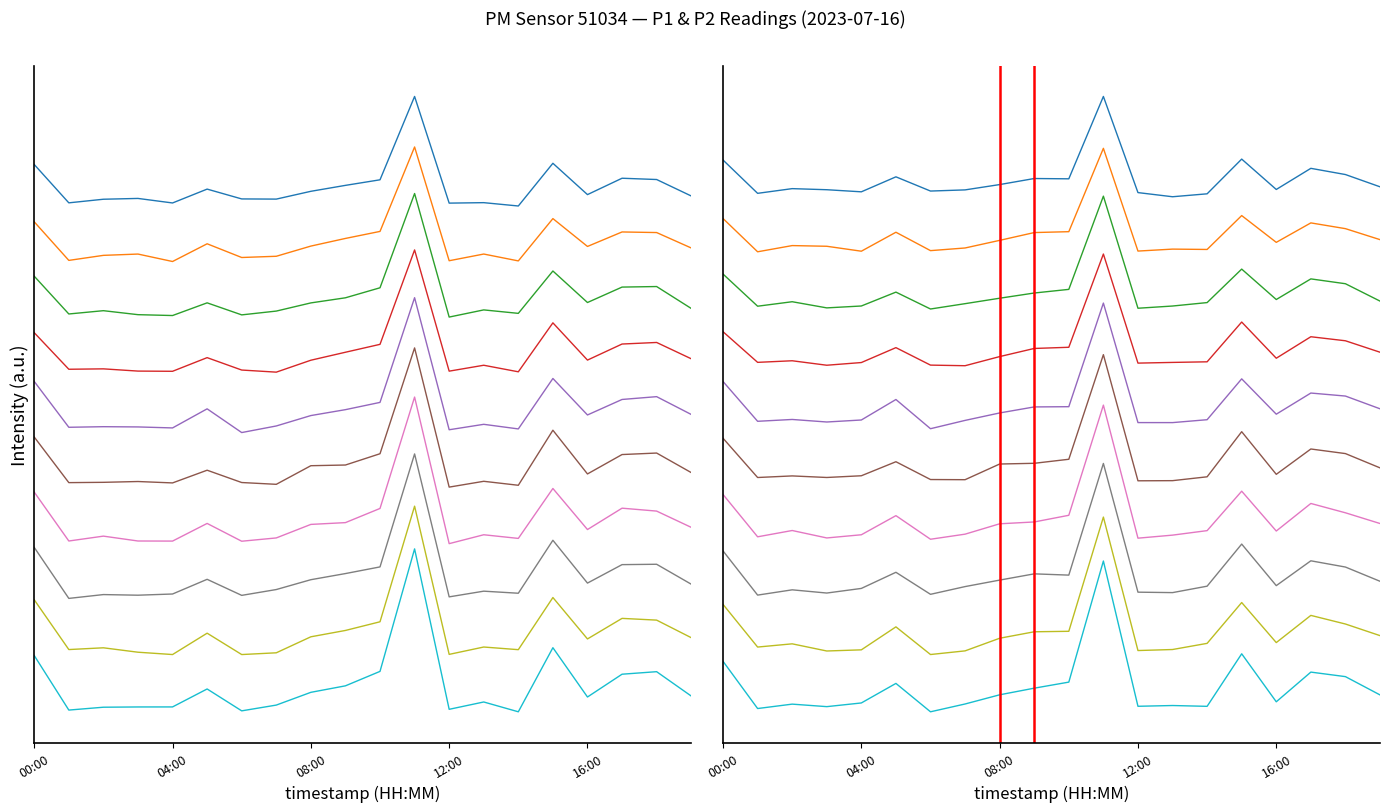

The value of P2 at 15 is 2.2. True or false?

False